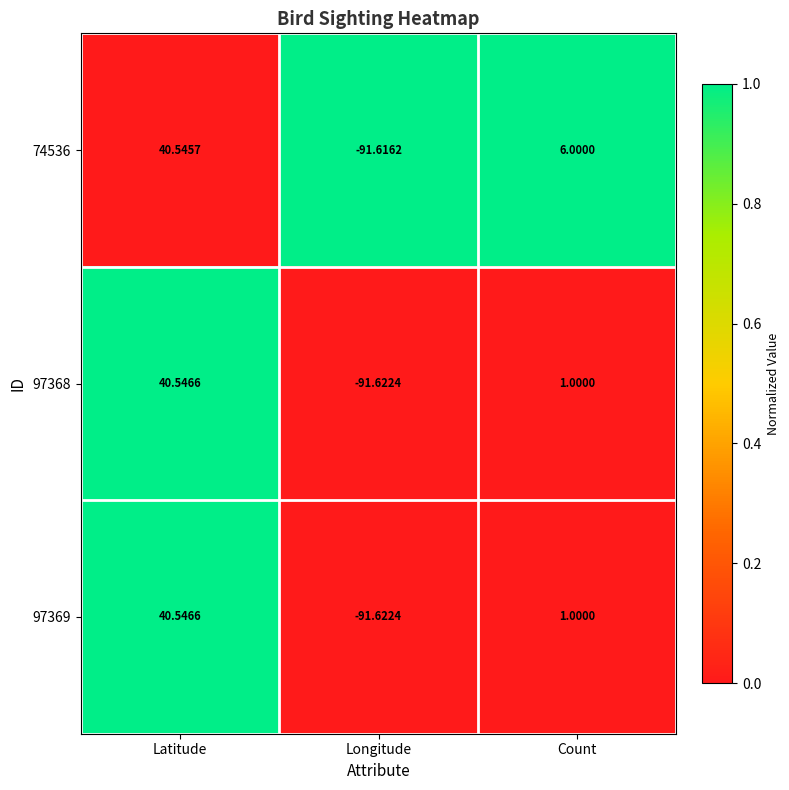

At which category is the sum across all series the highest?

Latitude